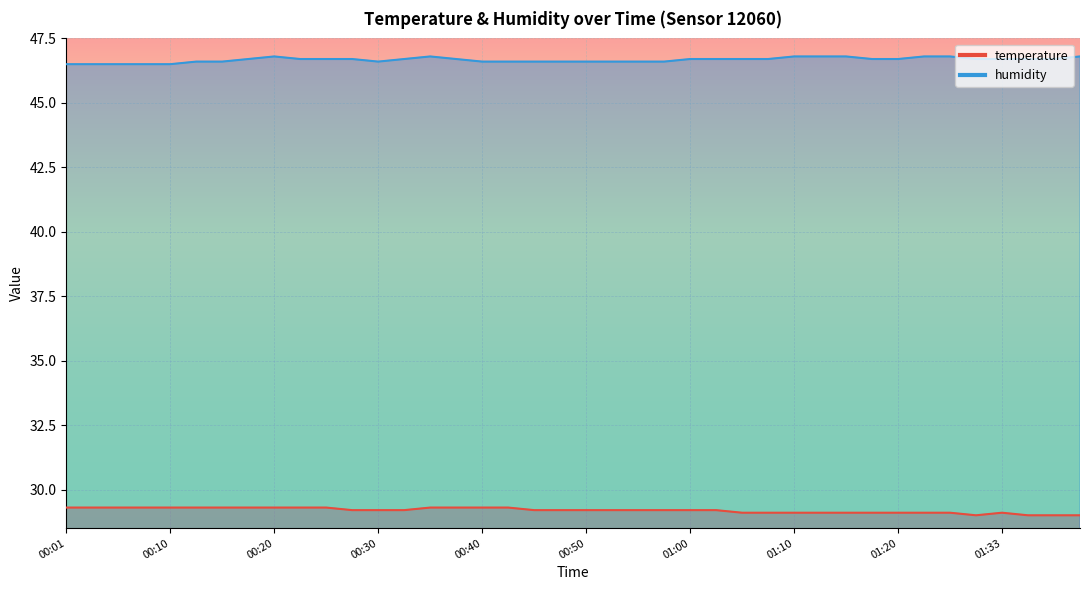

How many values in the temperature series exceed 29?

36